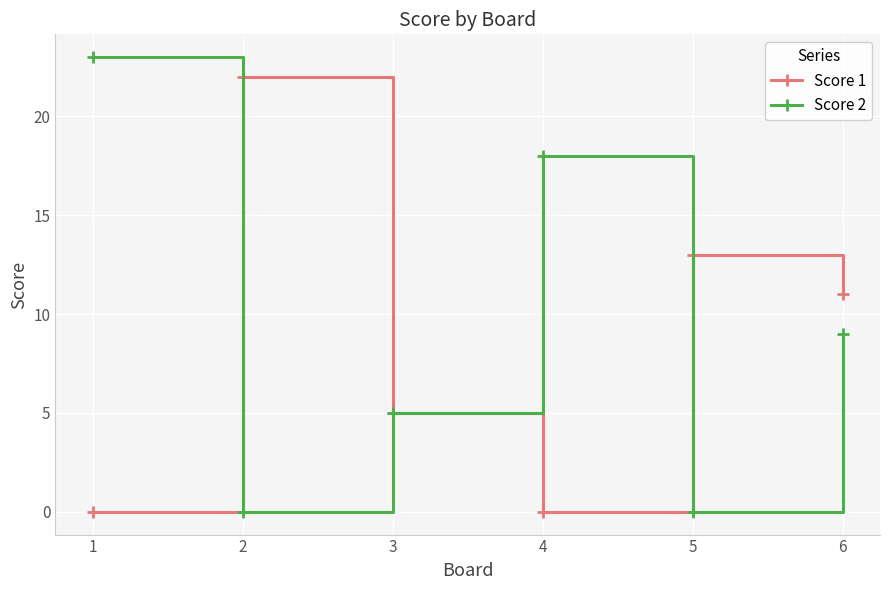

Does the chart have visible grid lines?

Yes